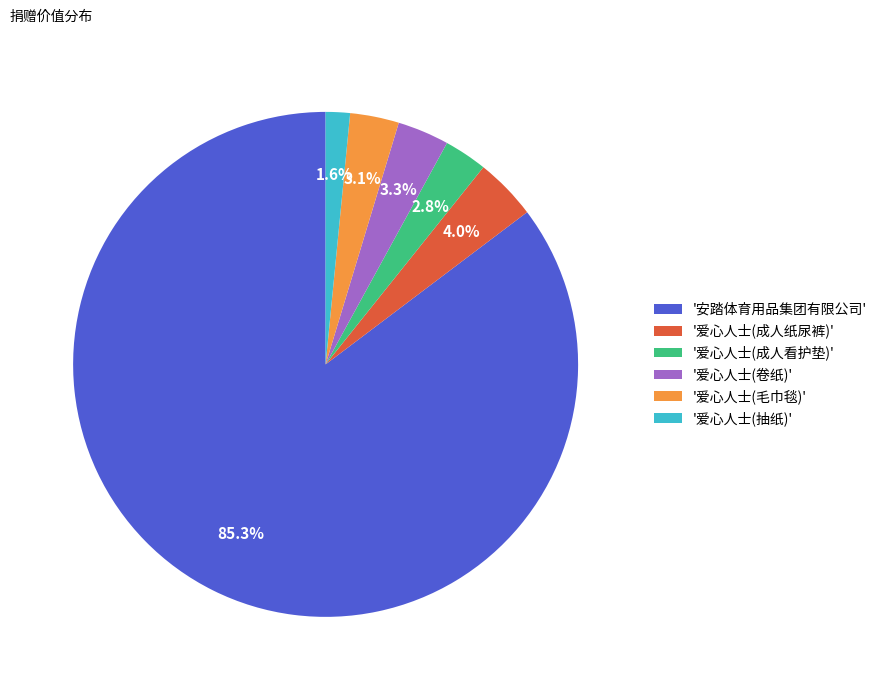

Which has a higher value, '爱心人士(成人纸尿裤)' or '爱心人士(毛巾毯)'?

'爱心人士(成人纸尿裤)'